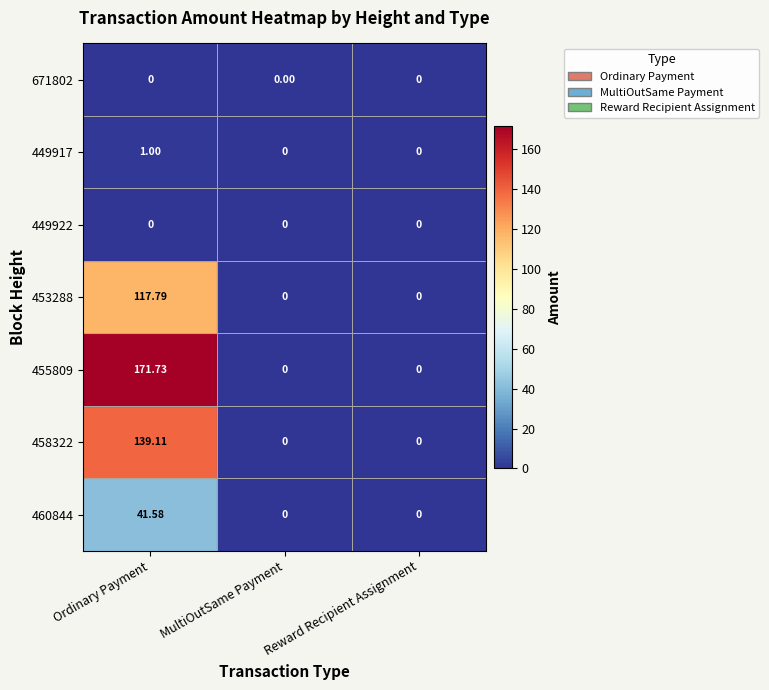

Which series changed the most between Ordinary Payment and Reward Recipient Assignment?

455809